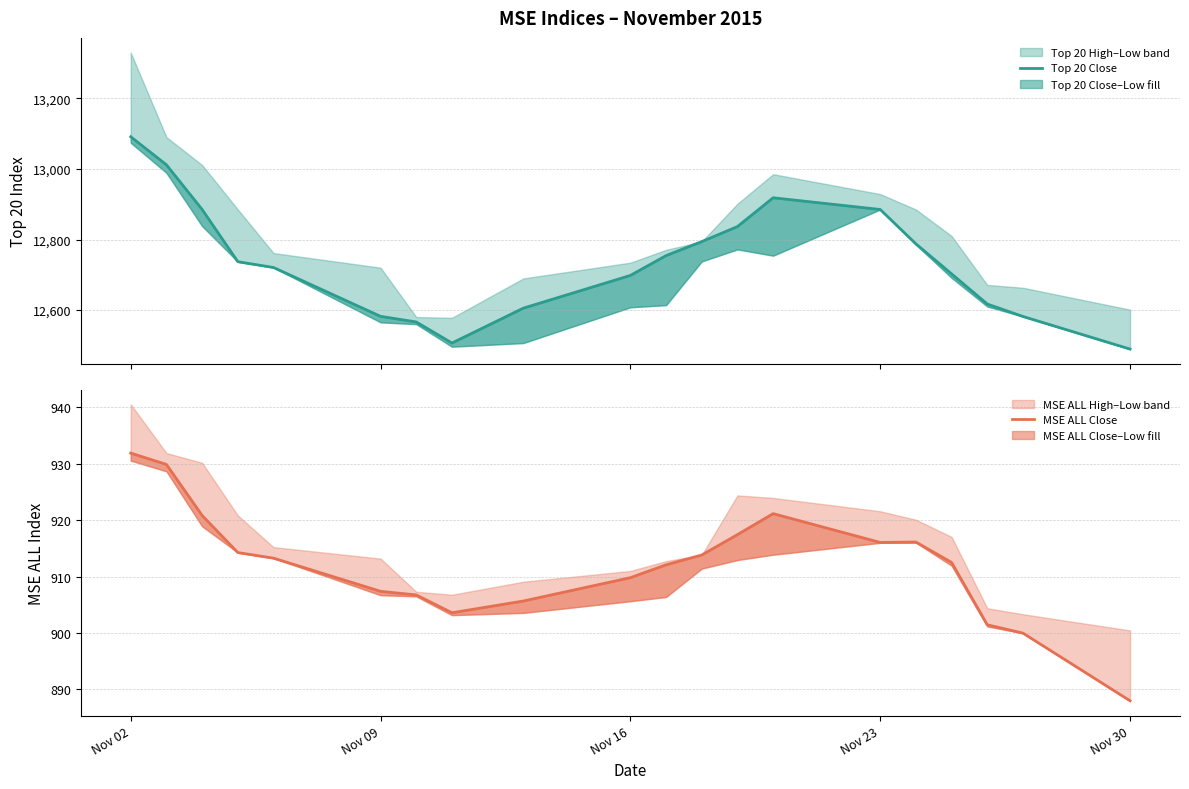

Does the chart display data point markers on the line(s)?

No